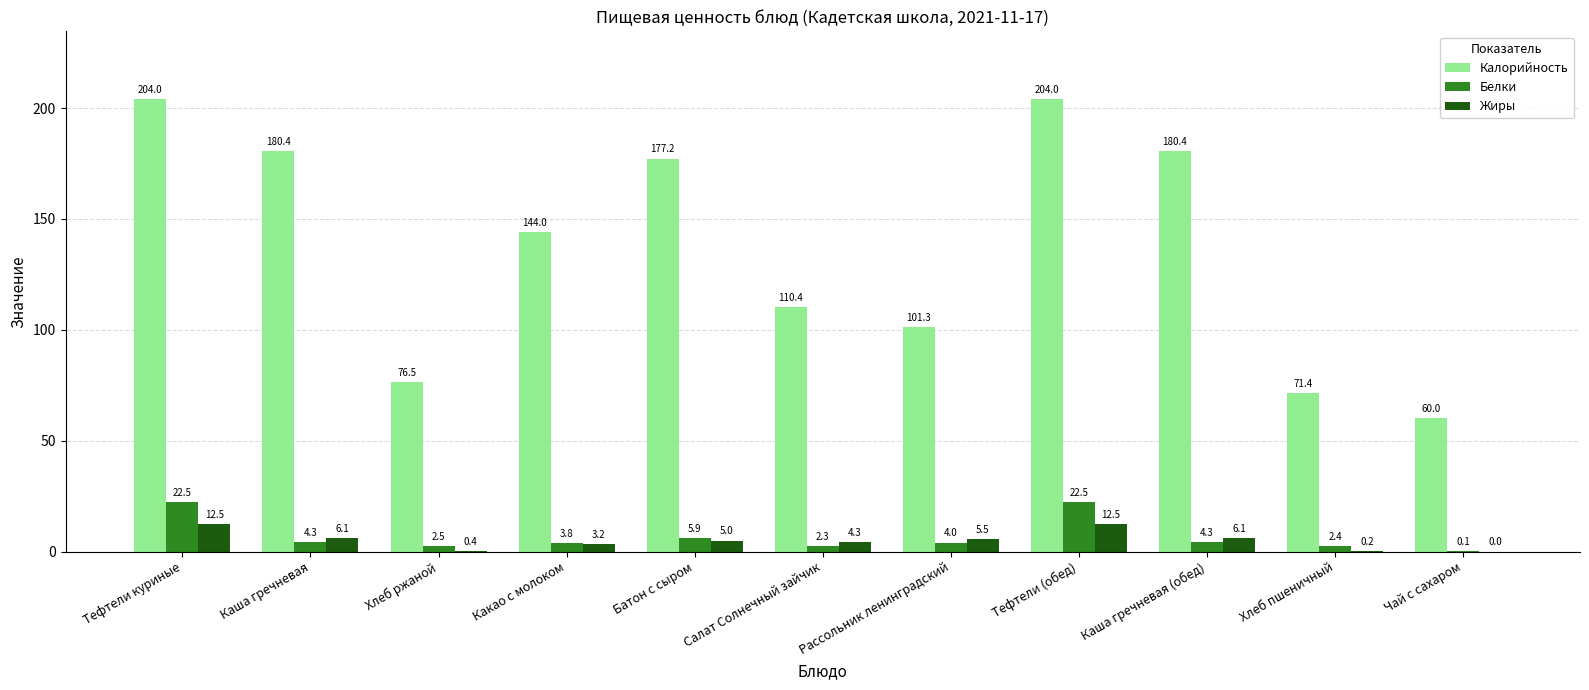

What is the greatest value displayed?

204.0